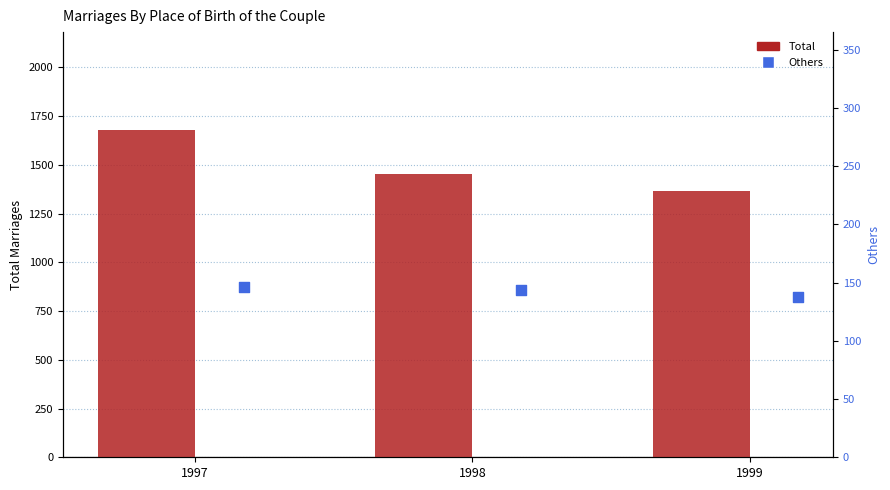

What are all the series names shown in the legend?

Total, Others